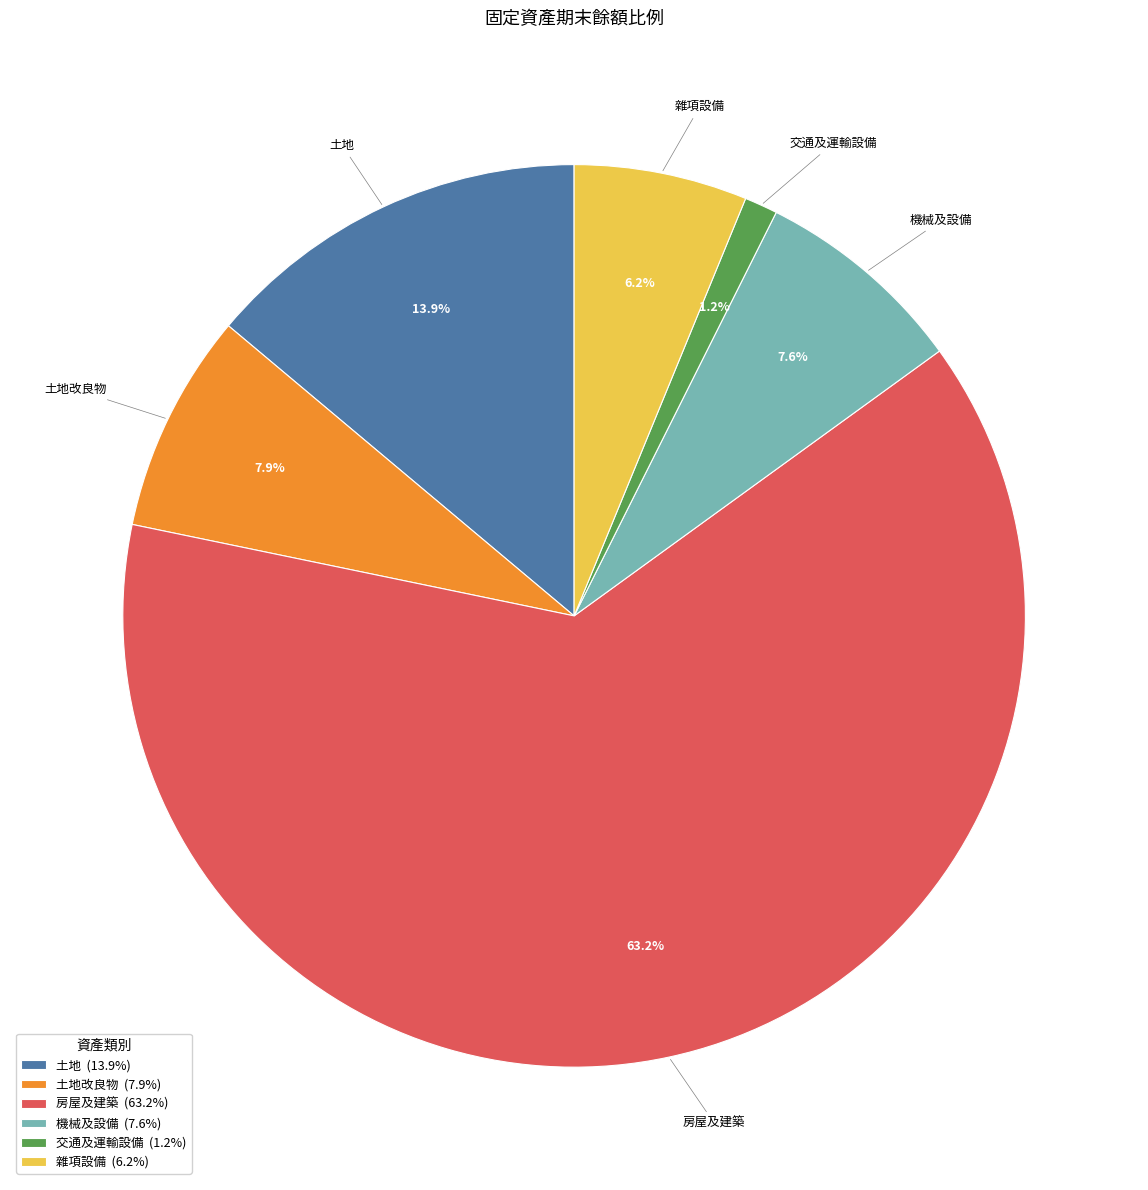

Combined, what portion of the pie is 土地 (13.9%) and 雜項設備 (6.2%)?

20.1%